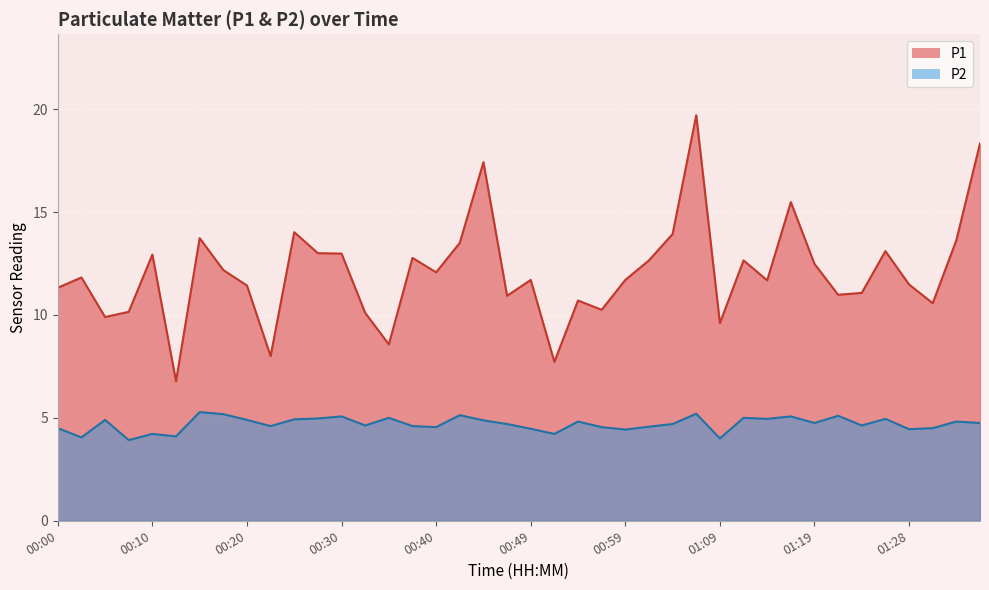

At which label does P1 reach its peak?

01:06